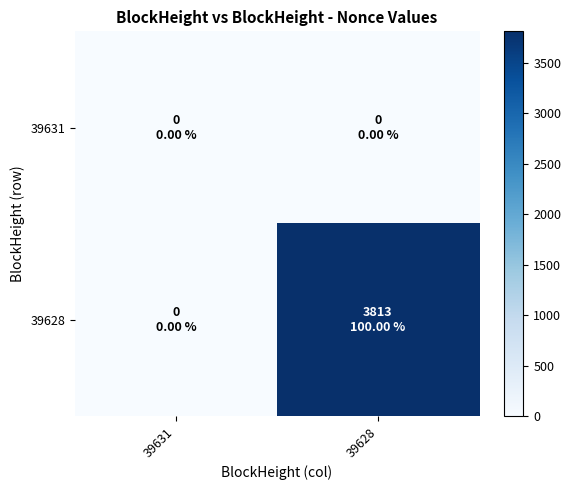

Which category has the lowest value across all series?

39631